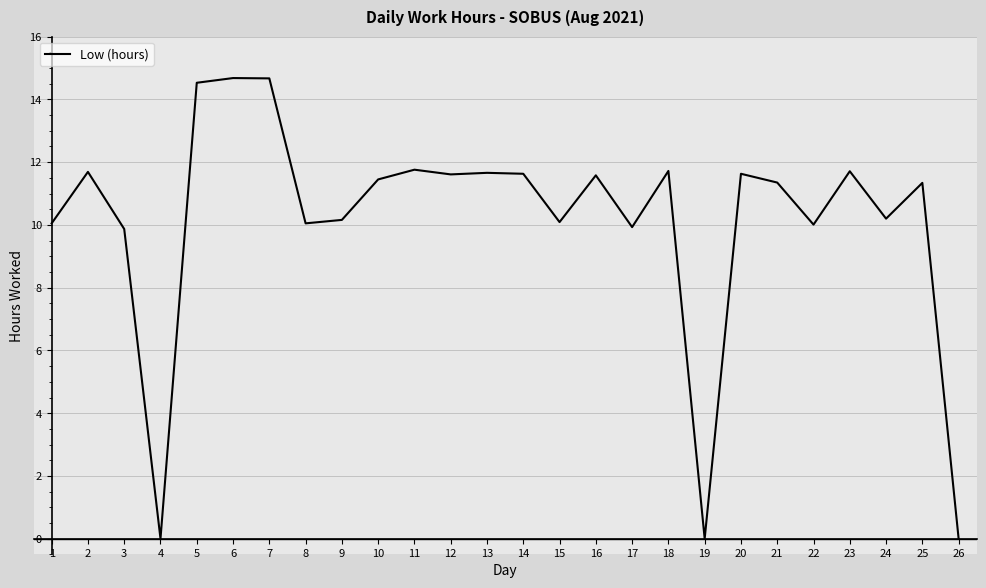

Is it true that the value at 15 is 6.4?

False